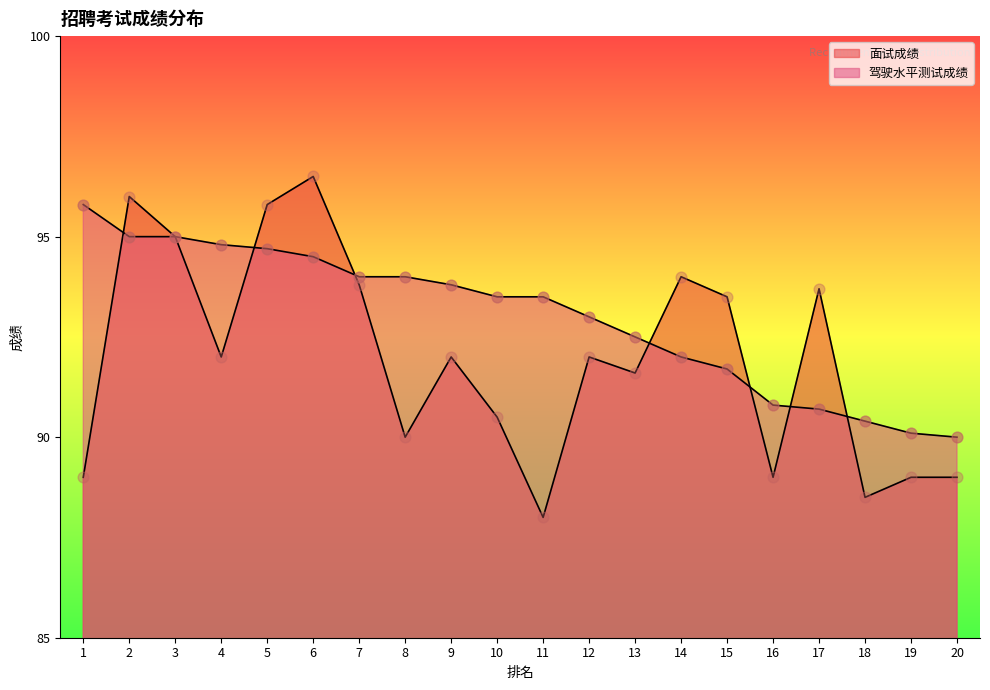

Is the value of 面试成绩 at 11 greater than the value of 驾驶水平测试成绩 at 20?

No